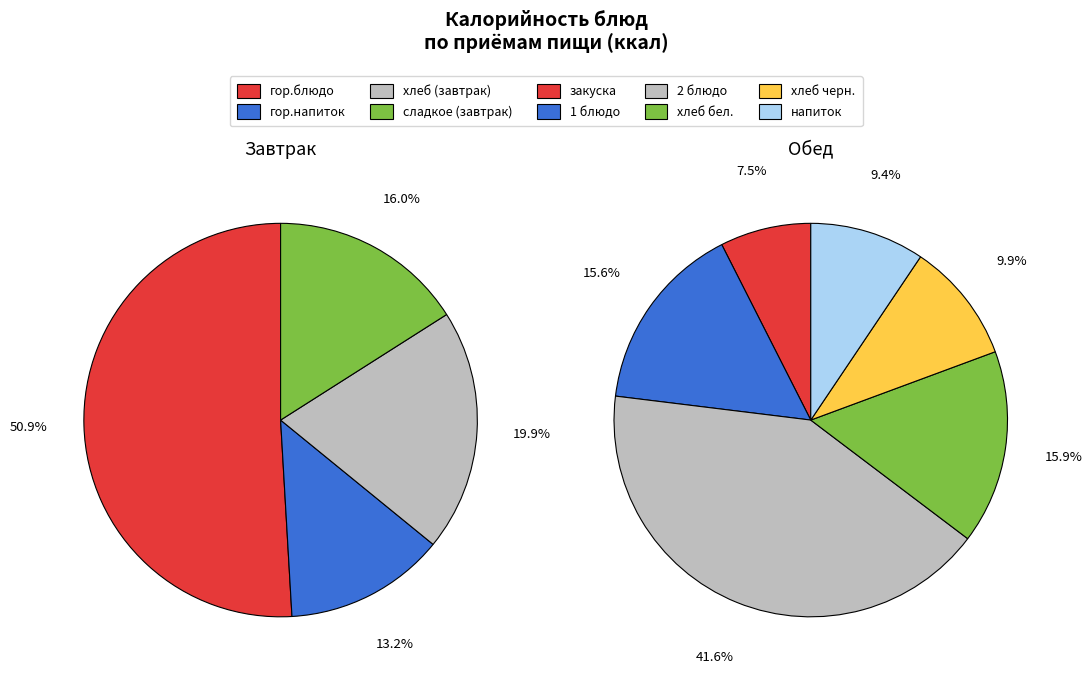

Is there any slice that represents more than half of the pie?

No